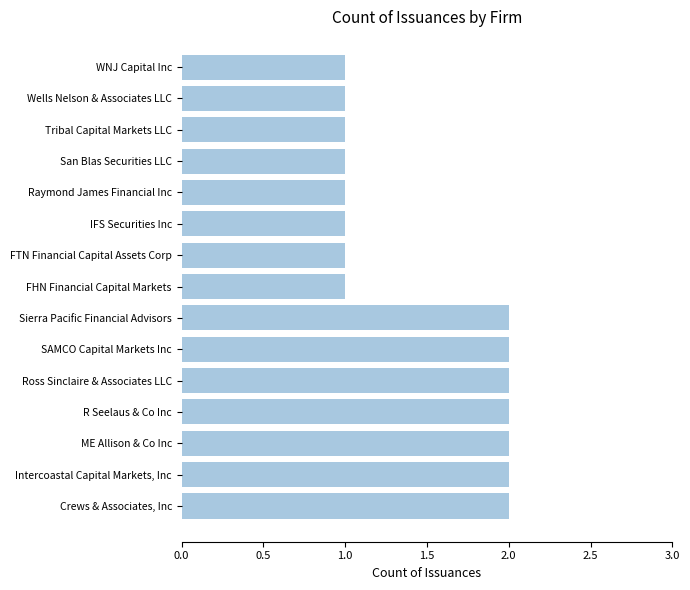

What is the ratio of the value at Raymond James Financial Inc to the value at WNJ Capital Inc?

1.0